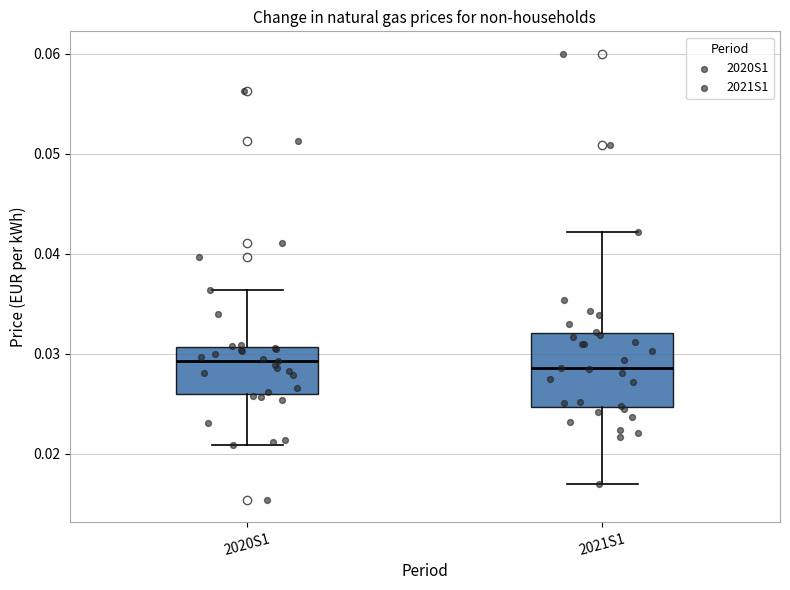

Reading left to right, read every box against the y-axis: the position of its median line, the range the box covers, and the ends of its whiskers. The values are not printed on the chart, so give them approximately, as read against the axis.

2020S1: median 0.029, box 0.026 to 0.031, whiskers 0.021 to 0.036
2021S1: median 0.029, box 0.025 to 0.032, whiskers 0.017 to 0.042